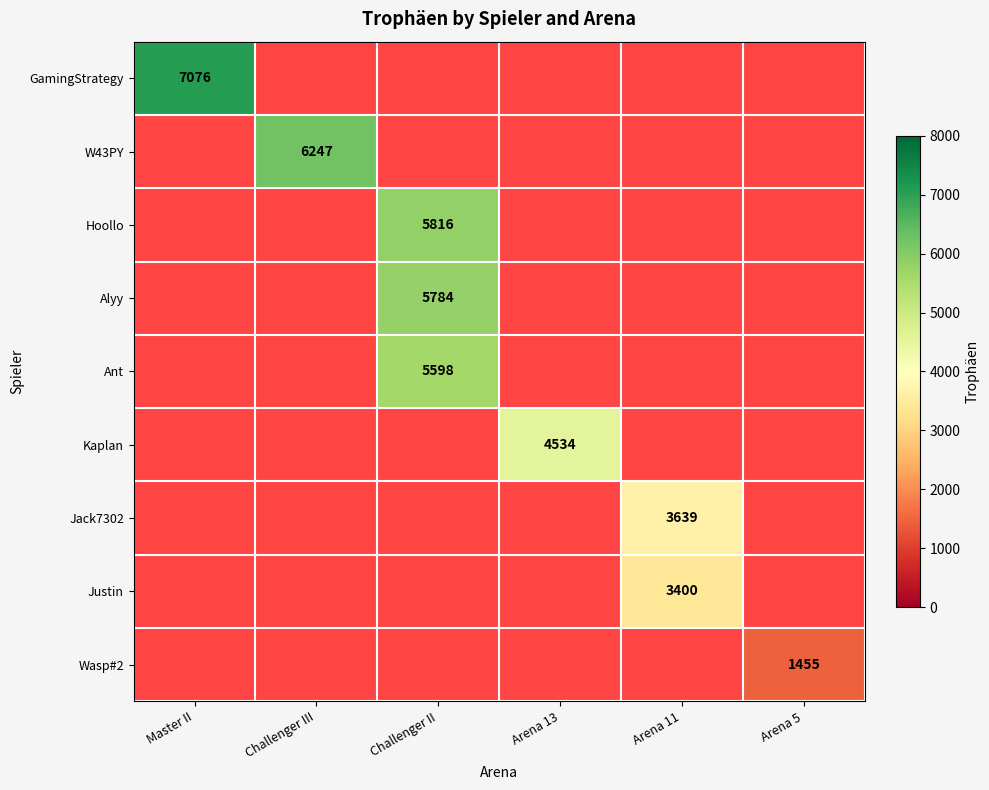

Between Arena 5 and Arena 11, which is larger?

Arena 11